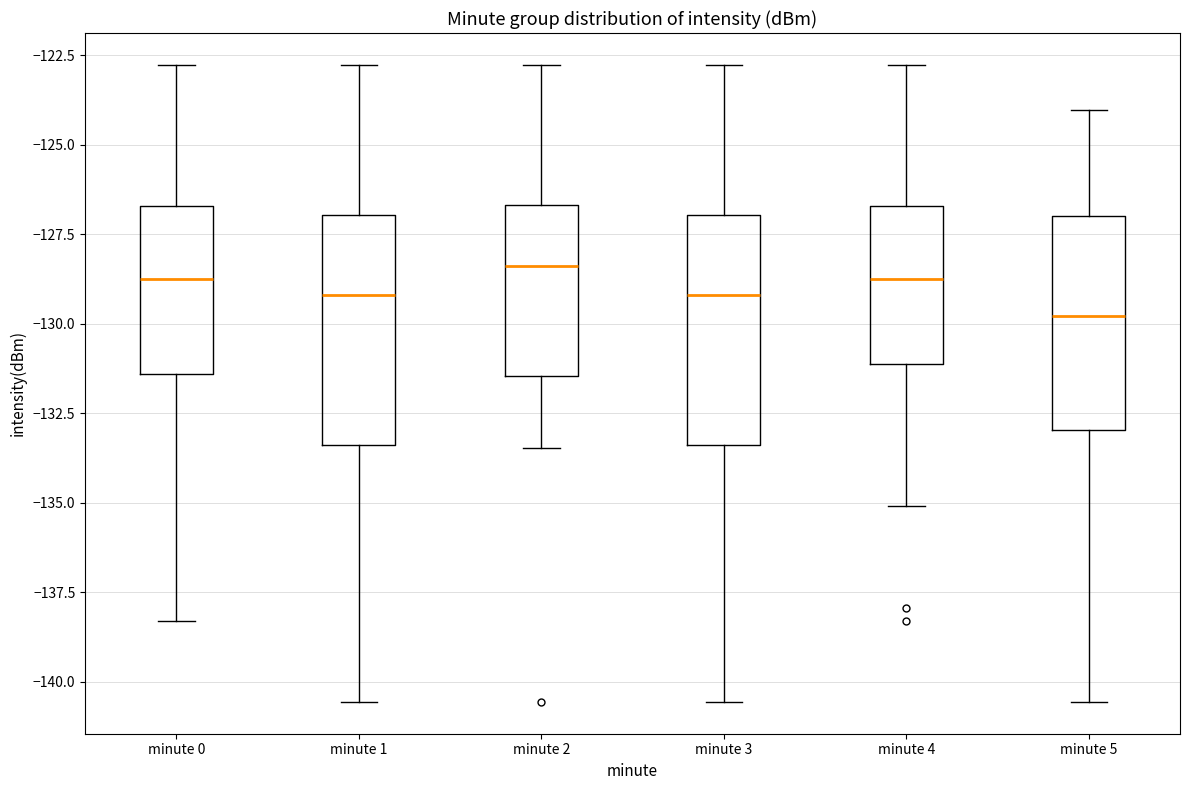

Reading left to right, read every box against the y-axis: the position of its median line, the range the box covers, and the ends of its whiskers. The values are not printed on the chart, so give them approximately, as read against the axis.

minute 0: median -129.0, box -131.5 to -126.5, whiskers -138.5 to -123.0
minute 1: median -129.0, box -133.5 to -127.0, whiskers -140.5 to -123.0
minute 2: median -128.5, box -131.5 to -126.5, whiskers -133.5 to -123.0
minute 3: median -129.0, box -133.5 to -127.0, whiskers -140.5 to -123.0
minute 4: median -129.0, box -131.0 to -126.5, whiskers -135.0 to -123.0
minute 5: median -130.0, box -133.0 to -127.0, whiskers -140.5 to -124.0